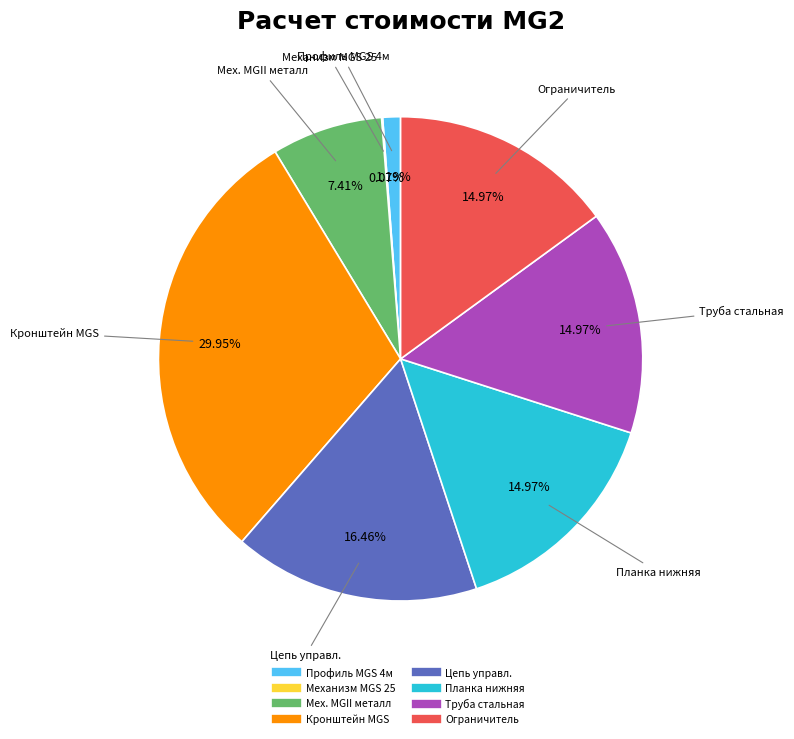

Does any single category account for the majority?

No